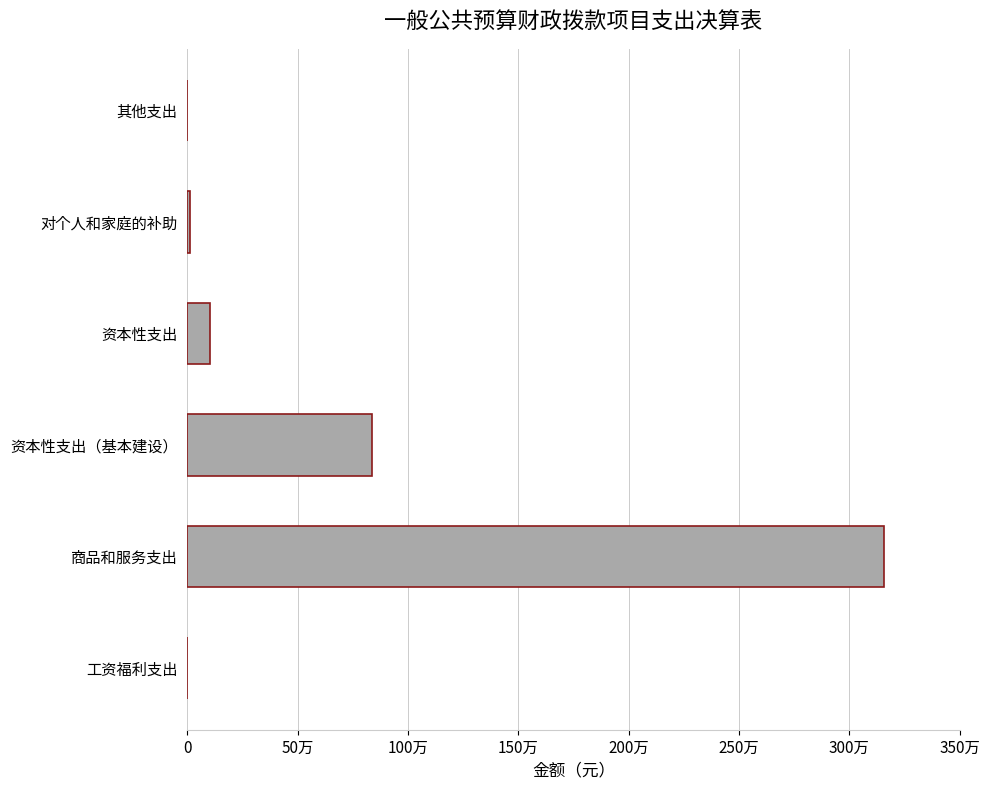

What is the greatest value displayed?

3156400.5